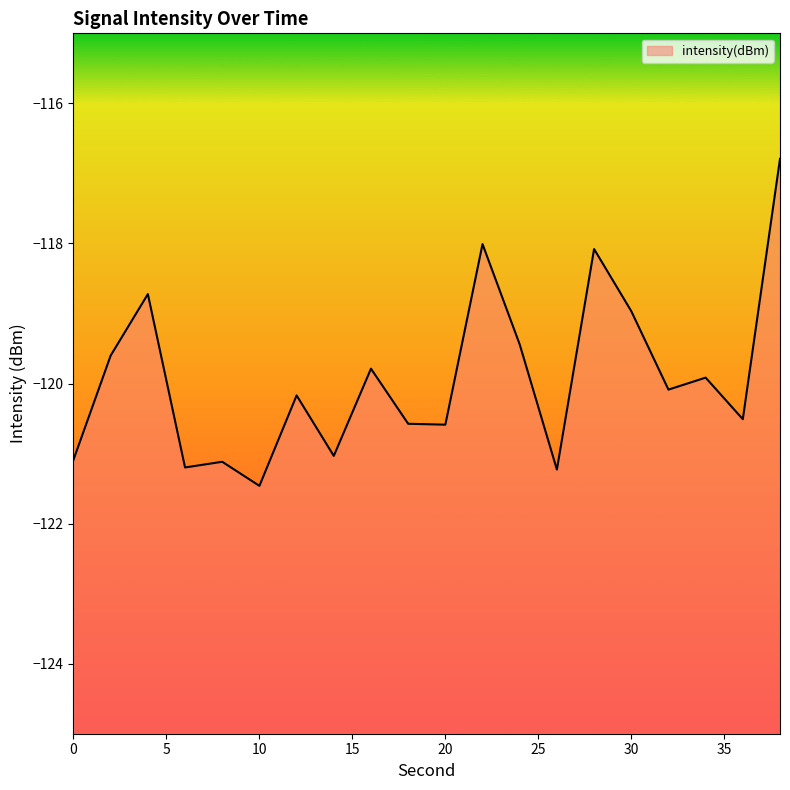

What is the average value?

-119.9